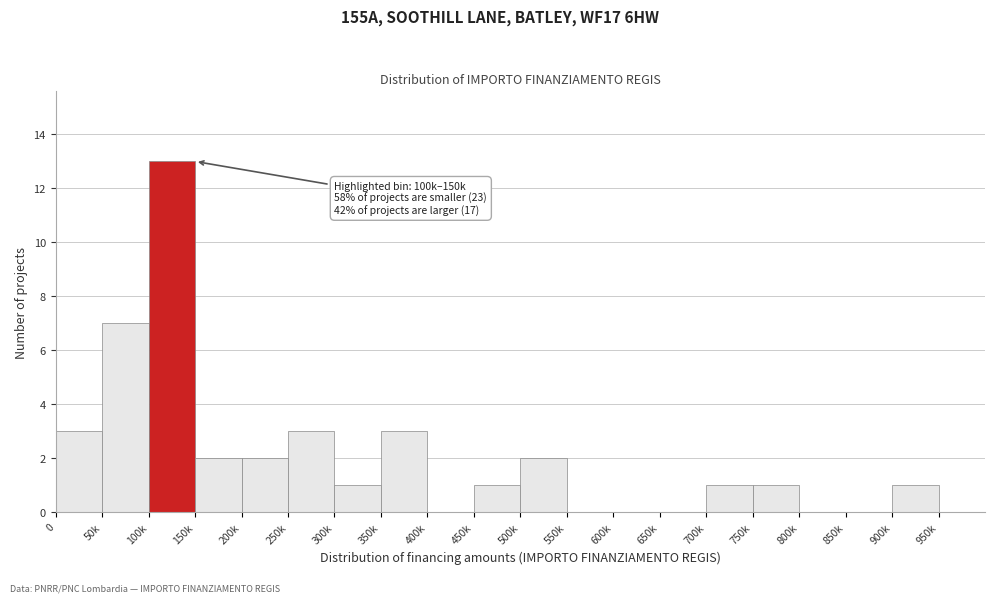

Reading left to right, list all the values displayed in this chart.

0=3	50k=7	100k=13	150k=2	200k=2	250k=3	300k=1	350k=3	400k=0	450k=1	500k=2	550k=0	600k=0	650k=0	700k=1	750k=1	800k=0	850k=0	900k=1	950k=0